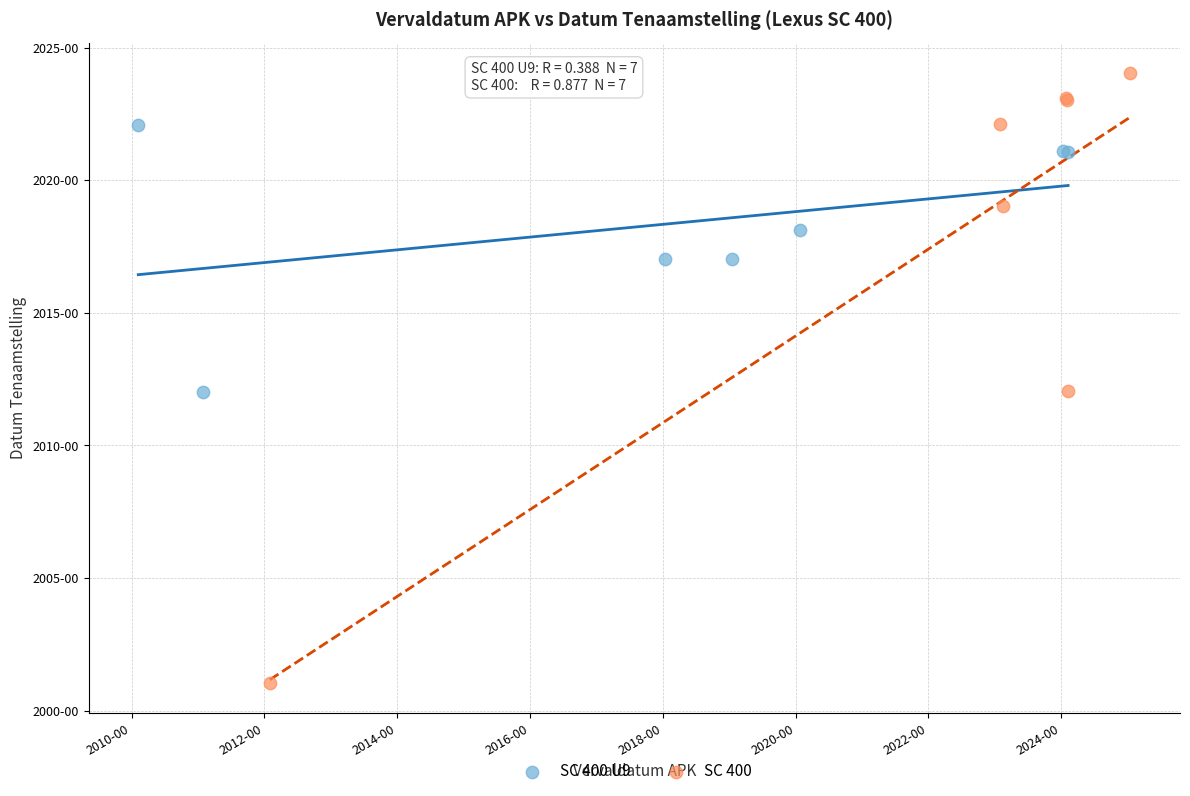

What are all the series names shown in the legend?

SC 400 U9, SC 400